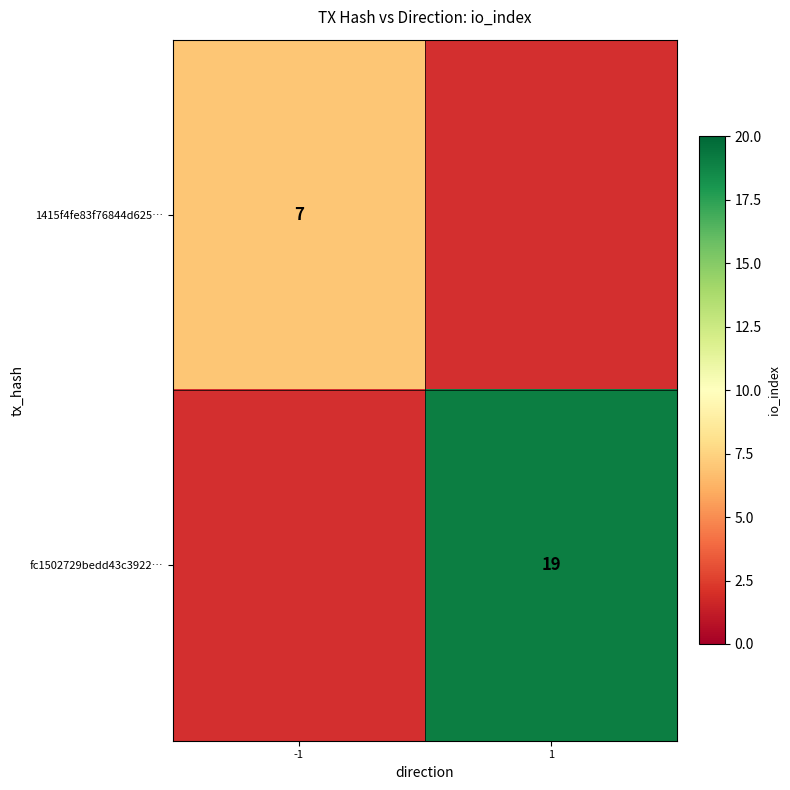

True or false: fc1502729bedd43c3922… has a value of 19 at 1.

True